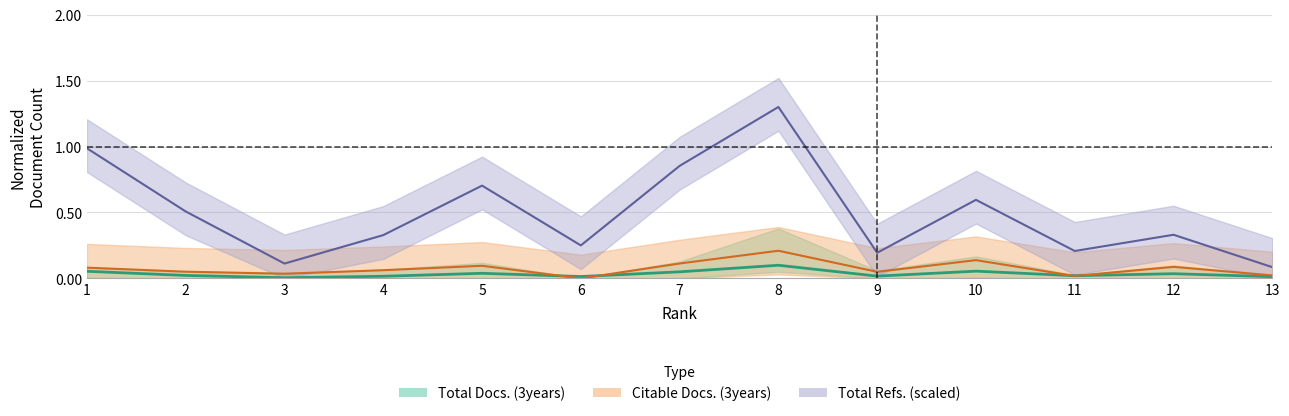

At which category does the data reach its first local valley?

3